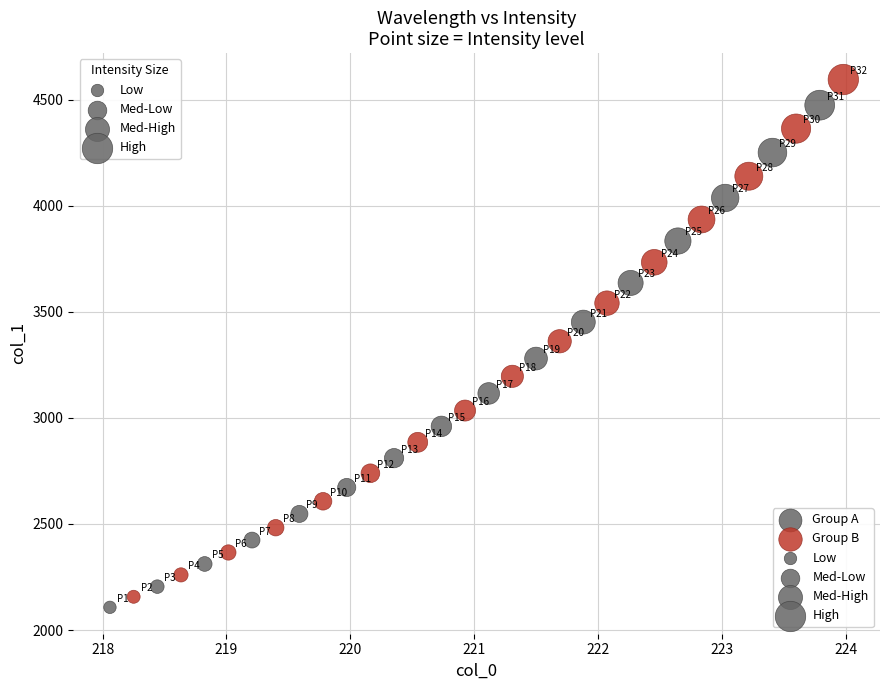

Which series contains the highest Y value?

Group B